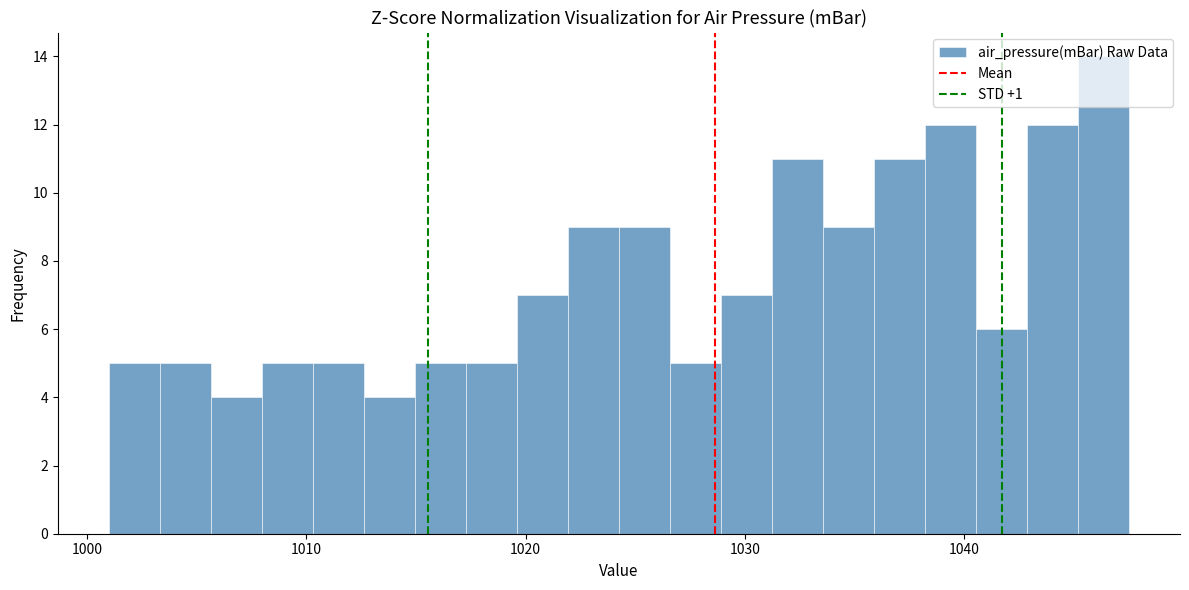

Read against the x-axis, roughly where is the centre of the tallest bar?

1046